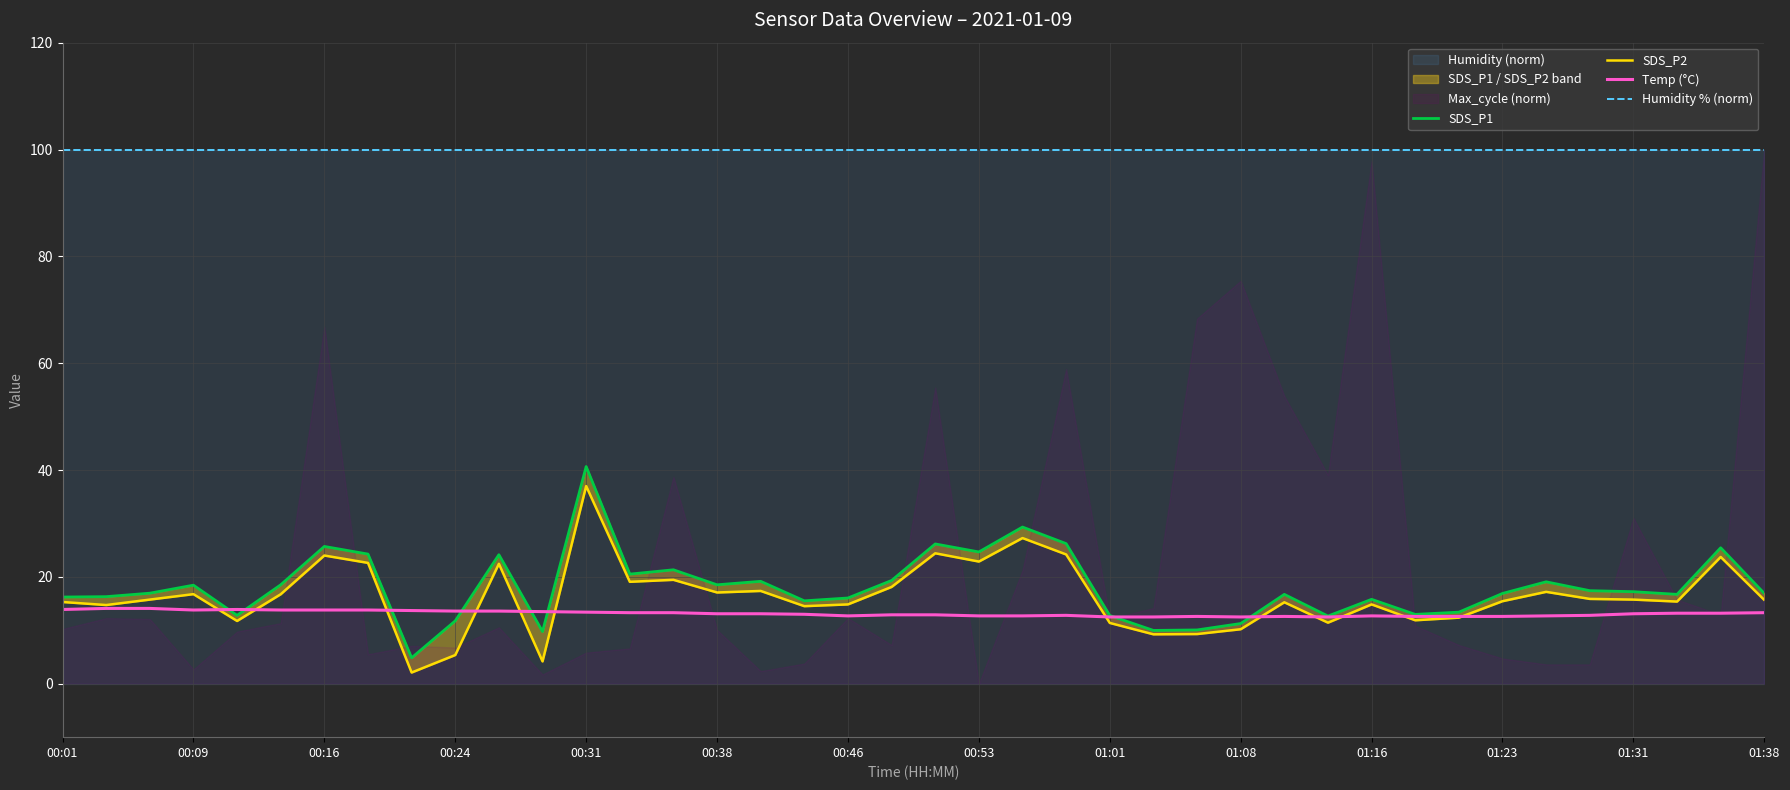

What is the sum of all Temp (°C) values?

525.5